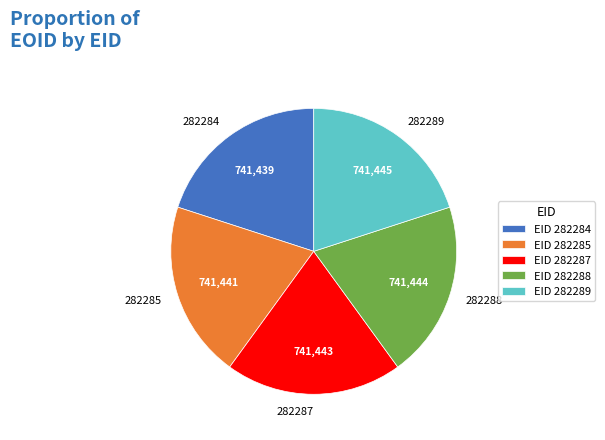

How many segments does this pie chart have?

5